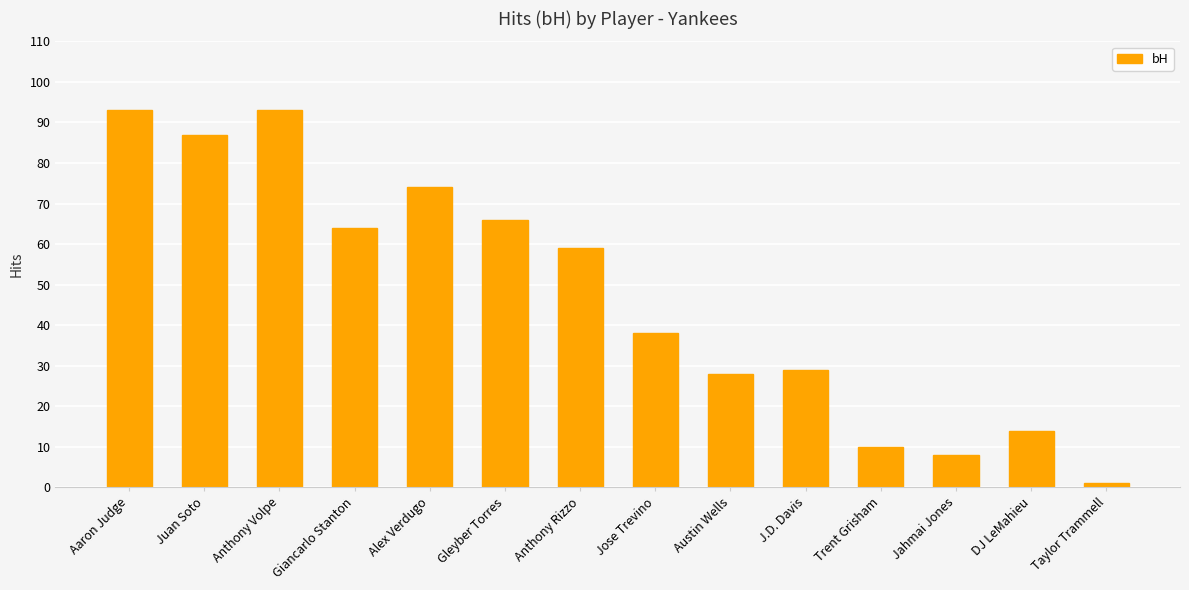

Reading left to right, what are all the values shown in this chart?

93	87	93	64	74	66	59	38	28	29	10	8	14	1